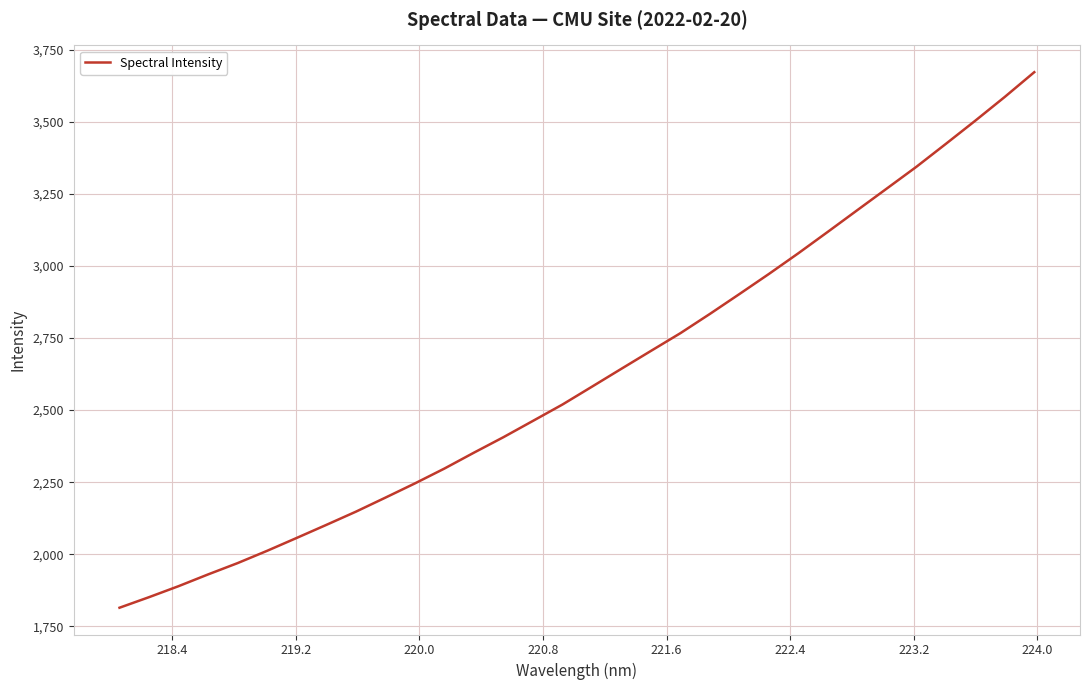

What is the greatest value displayed?

3671.8